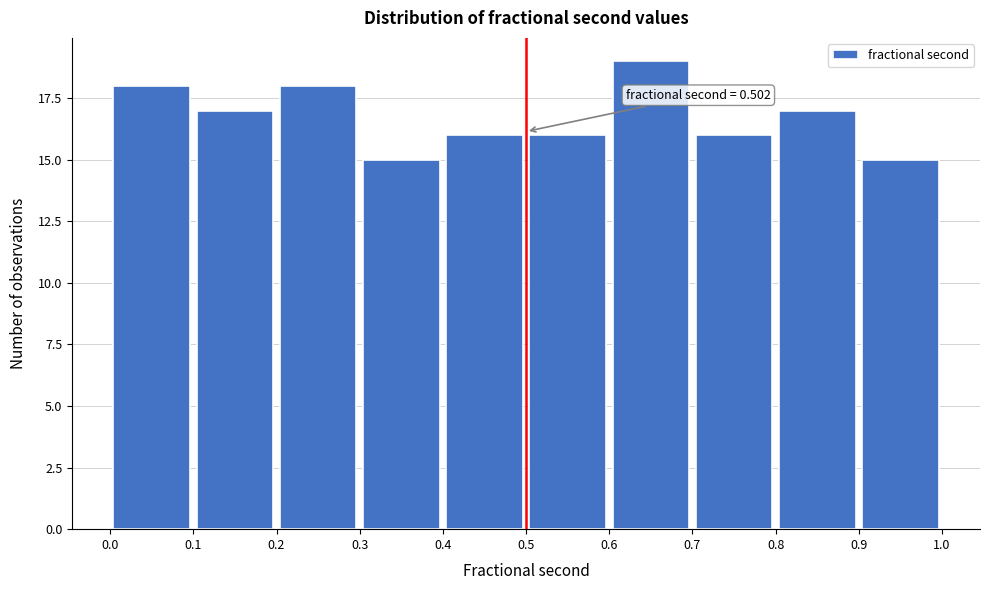

Over which range of the x-axis is the bar tallest?

0.6 to 0.7